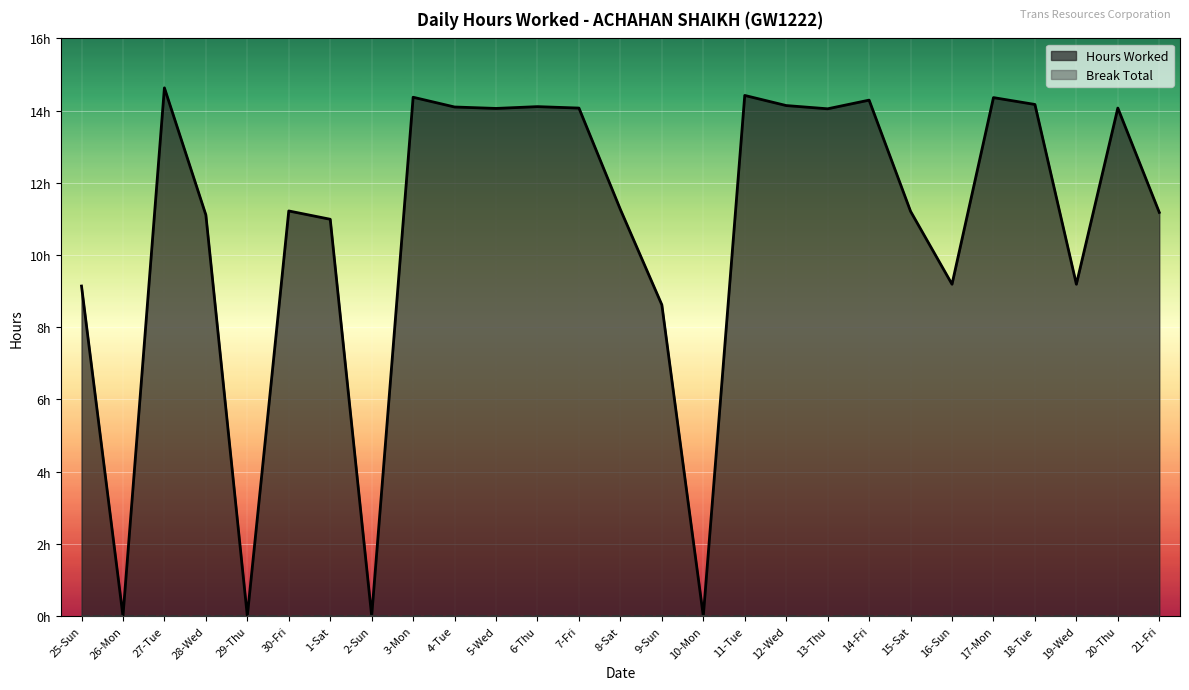

What is the sum of the values at 12-Wed and 6-Thu?

28.2